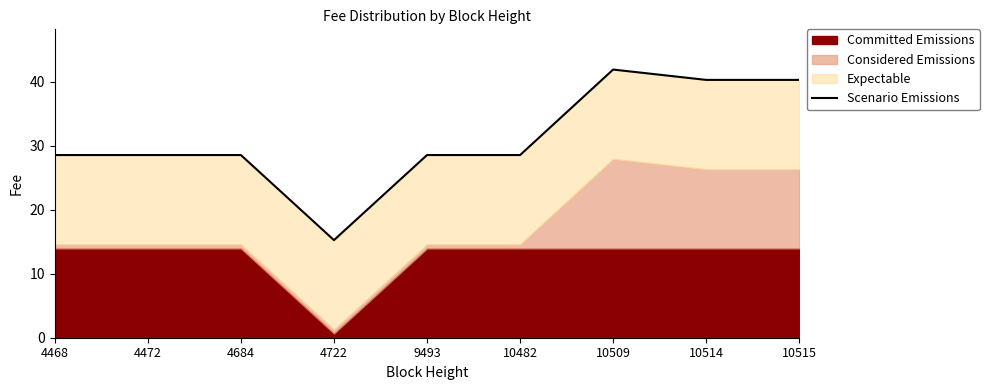

List the labels in order of value, largest first.

10509, 10514, 10515, 4468, 4472, 4684, 9493, 10482, 4722